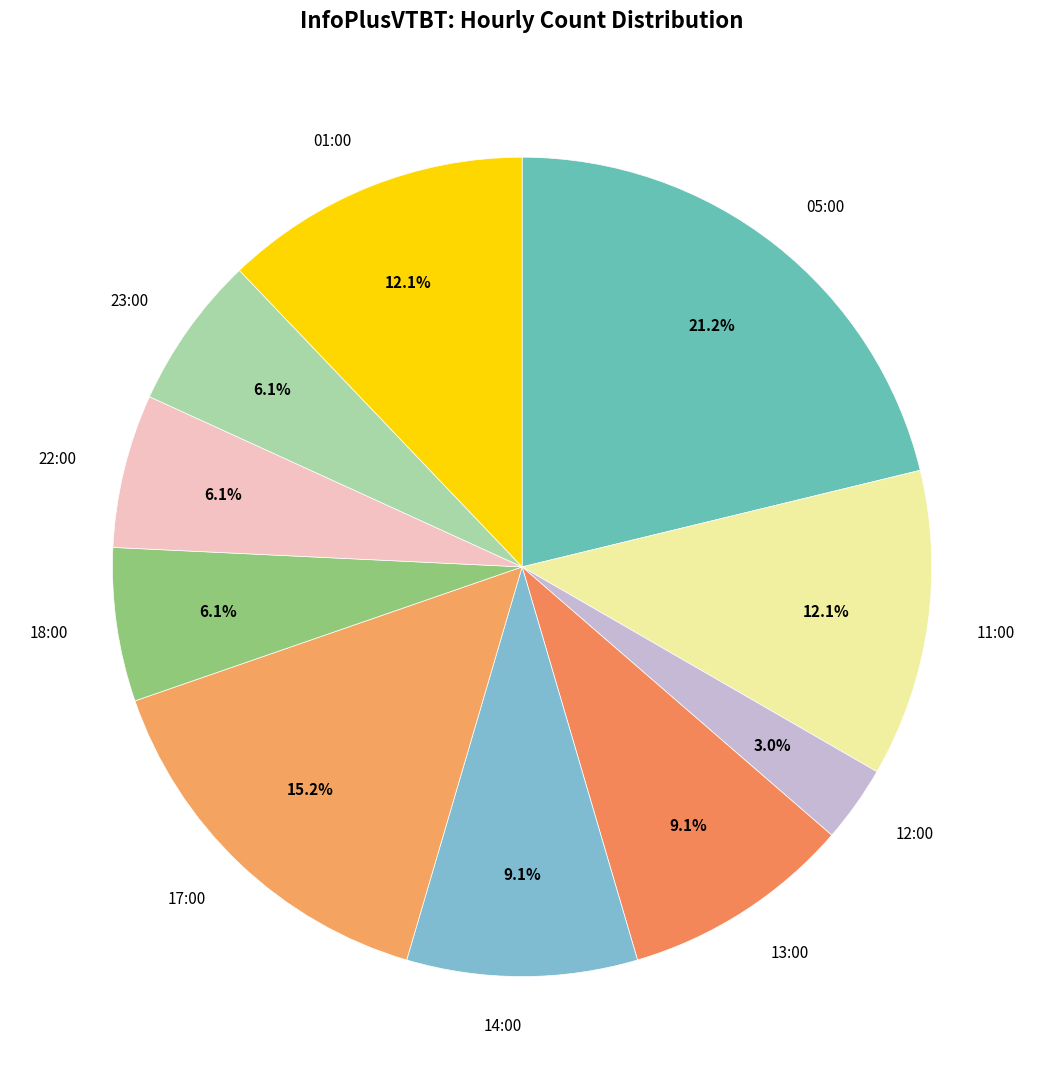

How much of the chart is everything except 22:00?

93.9%